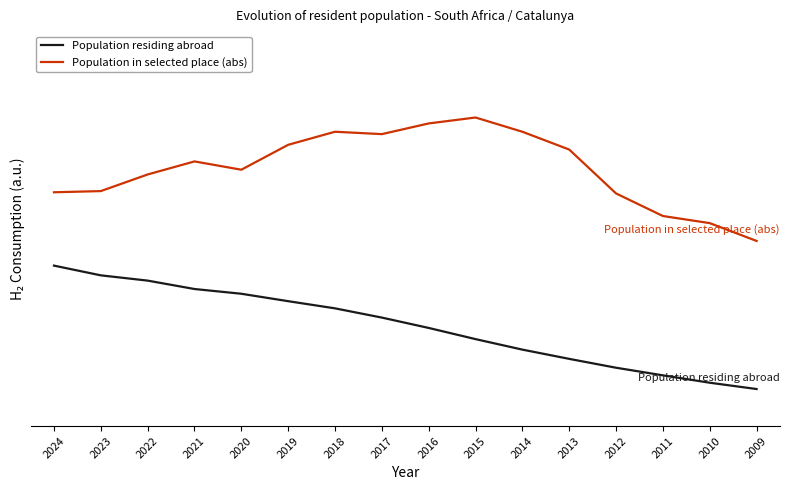

Where is Population in selected place (abs) nearest to the value 1?

2009